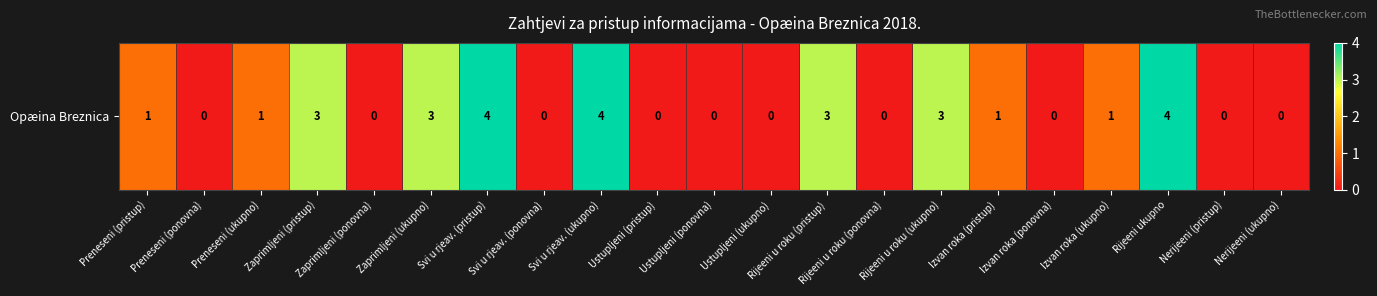

What is the maximum value shown in the chart?

4